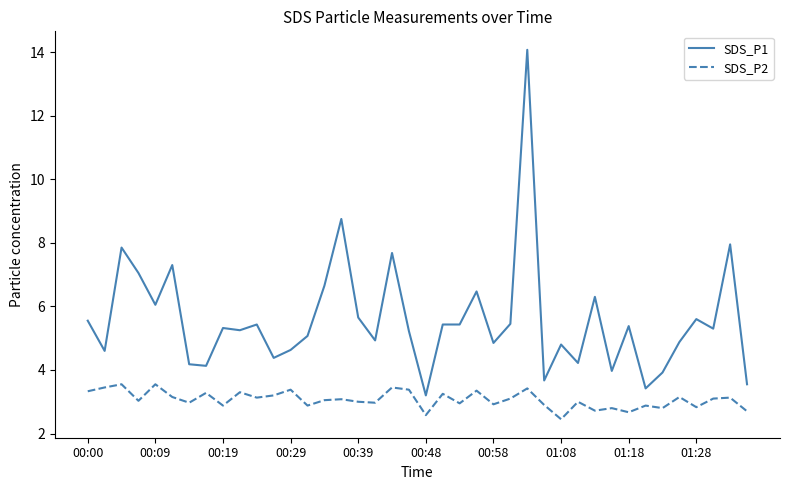

Which series has the largest total across all categories?

SDS_P1